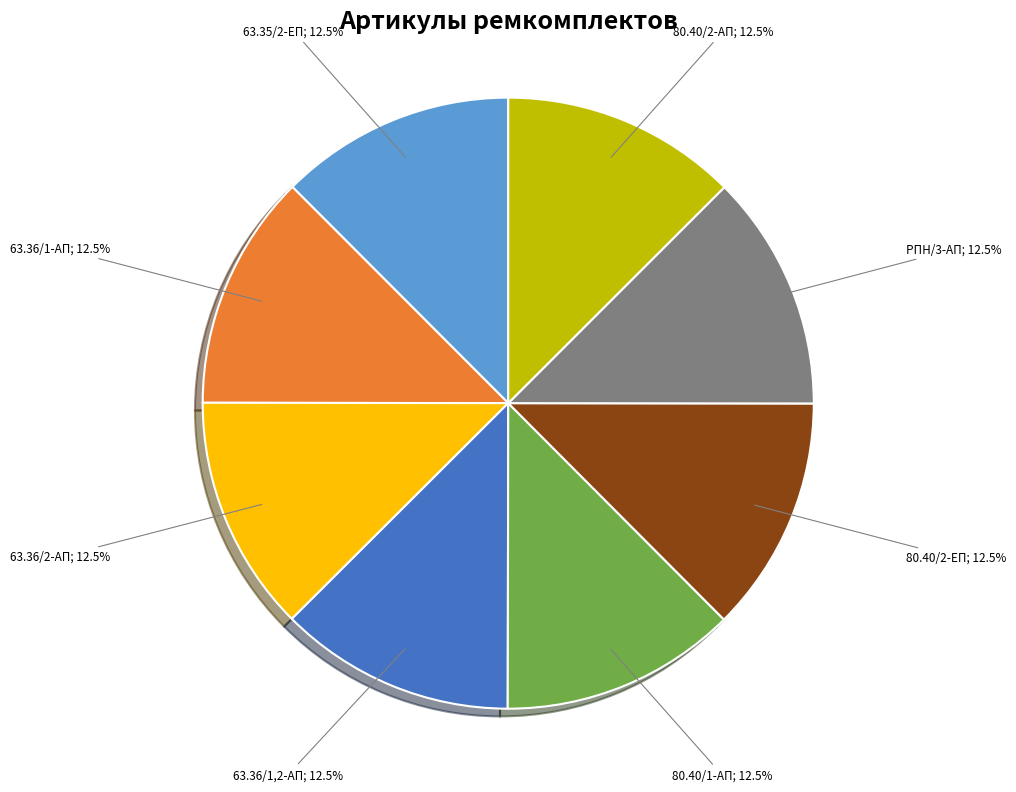

Is there a majority slice in this chart?

No